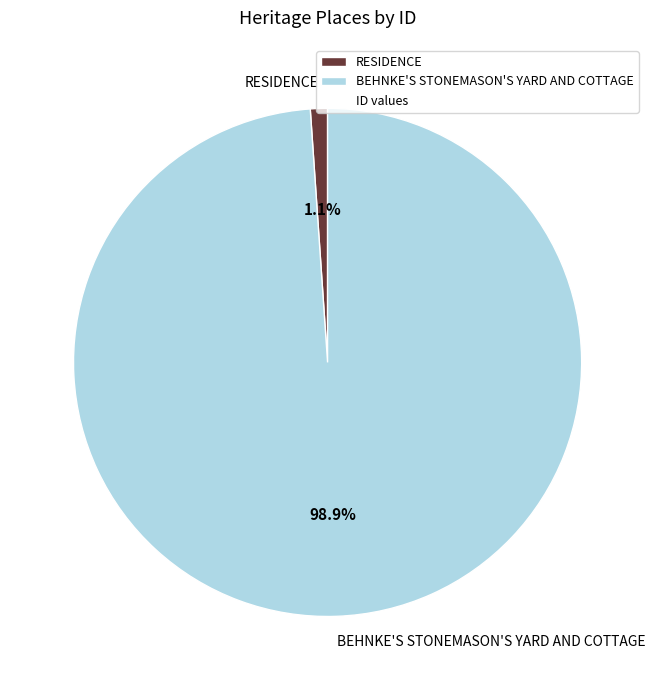

What is the largest slice in the pie chart?

BEHNKE'S STONEMASON'S YARD AND COTTAGE